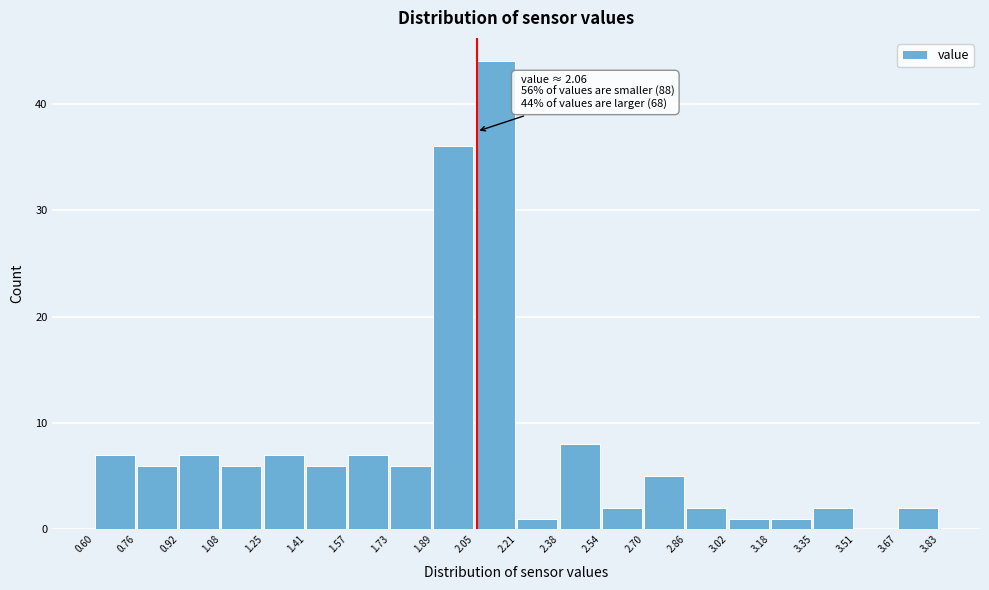

Over which range of the x-axis is the bar tallest?

2.05 to 2.21